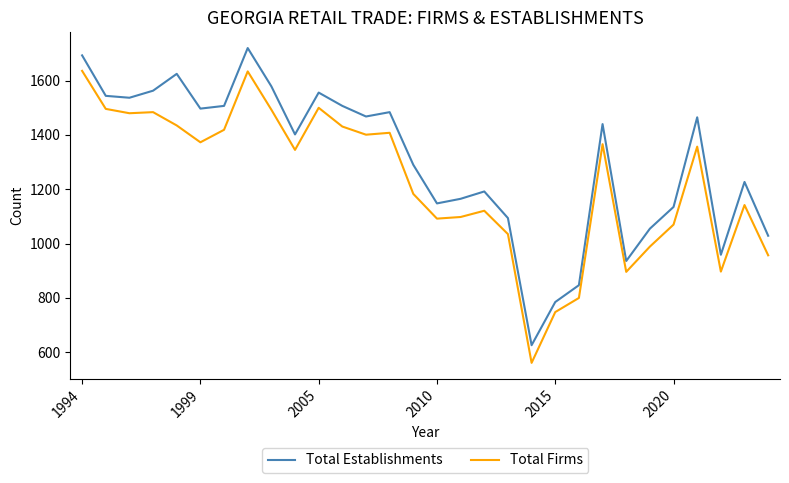

True or false: Total Establishments and Total Firms cross at least once.

False